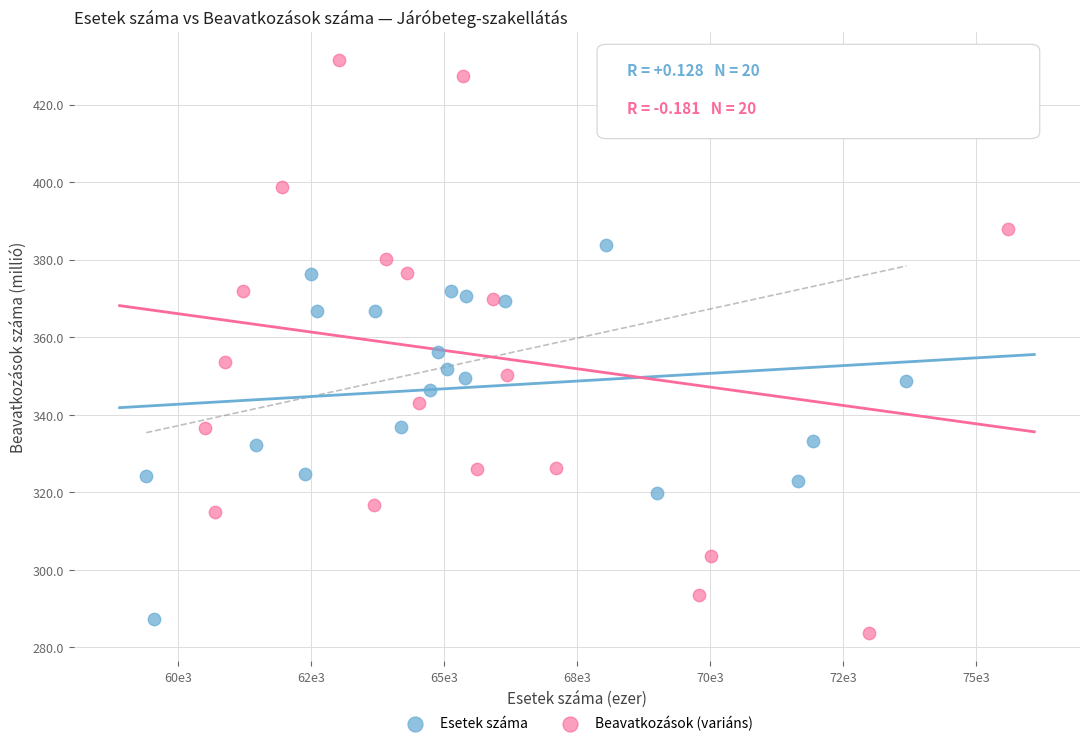

Which series has the largest Y range (max minus min)?

Beavatkozások (variáns)